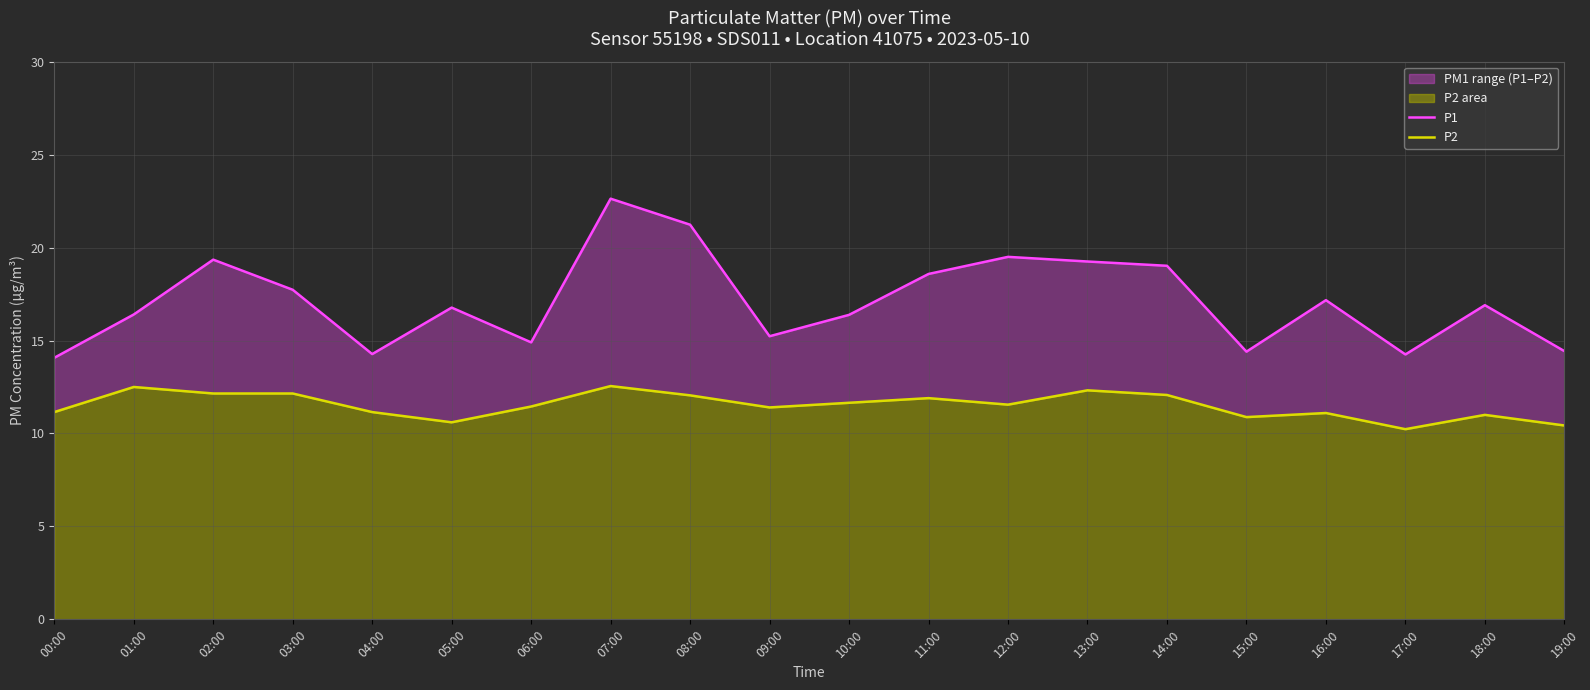

List the labels in order of P2 value, largest first.

07:00, 01:00, 13:00, 02:00, 03:00, 14:00, 08:00, 11:00, 10:00, 12:00, 06:00, 09:00, 00:00, 04:00, 16:00, 18:00, 15:00, 05:00, 19:00, 17:00